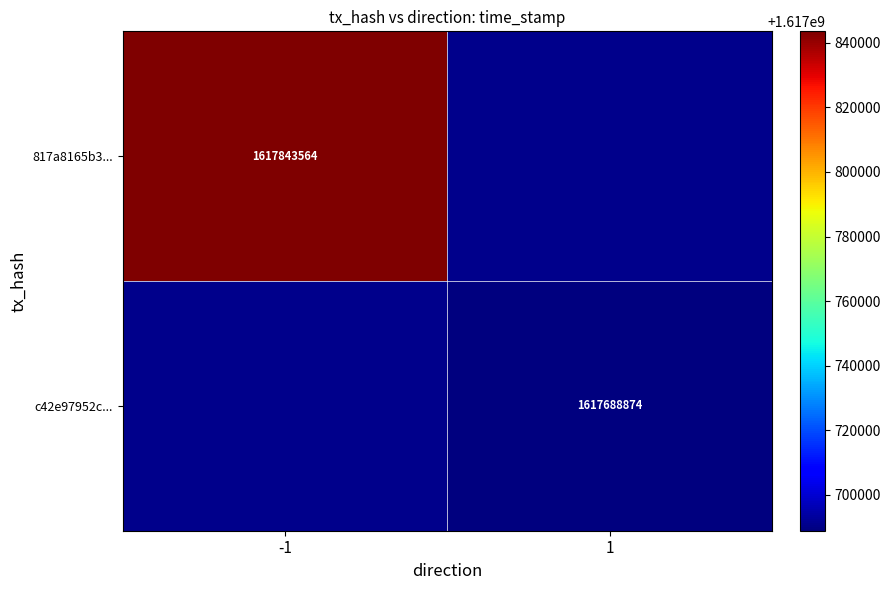

The value of c42e97952c... at 1 is 1617688874. True or false?

True